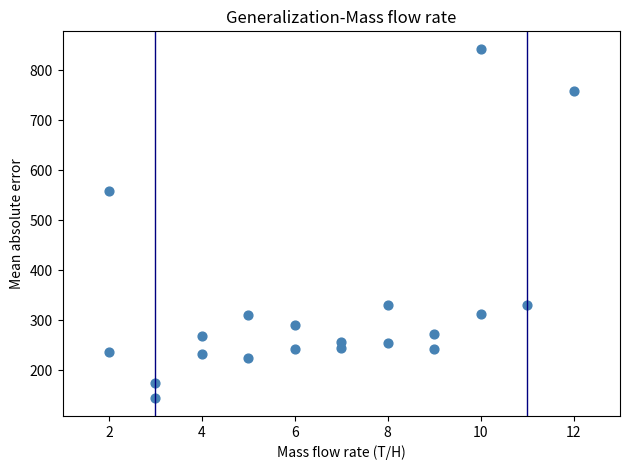

What Y value in the scatter plot is closest to 493?

558